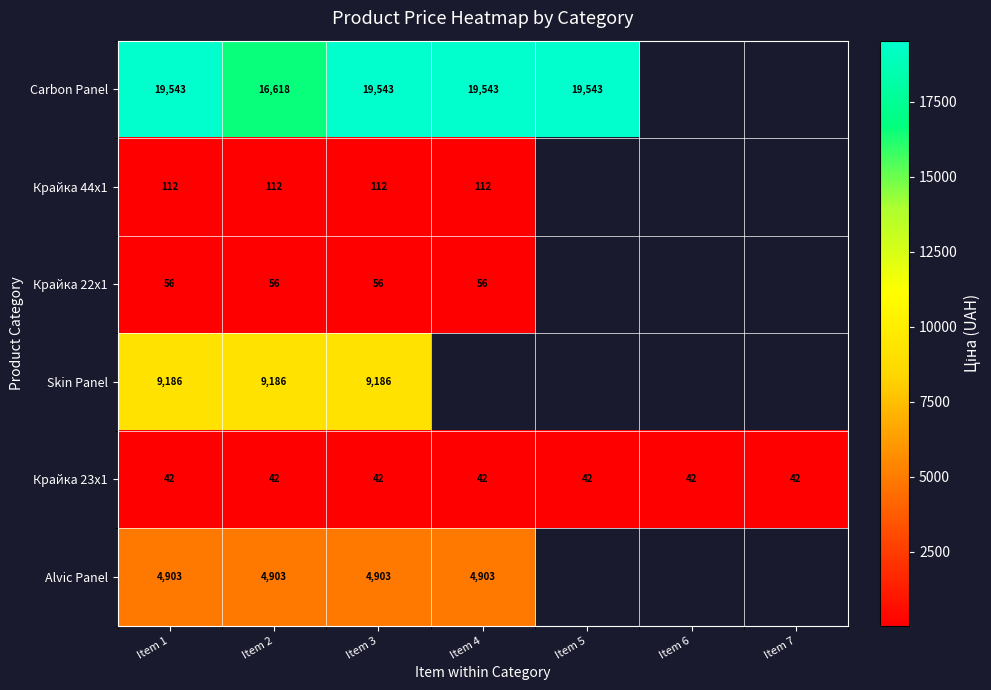

How many data points does each series have?

7